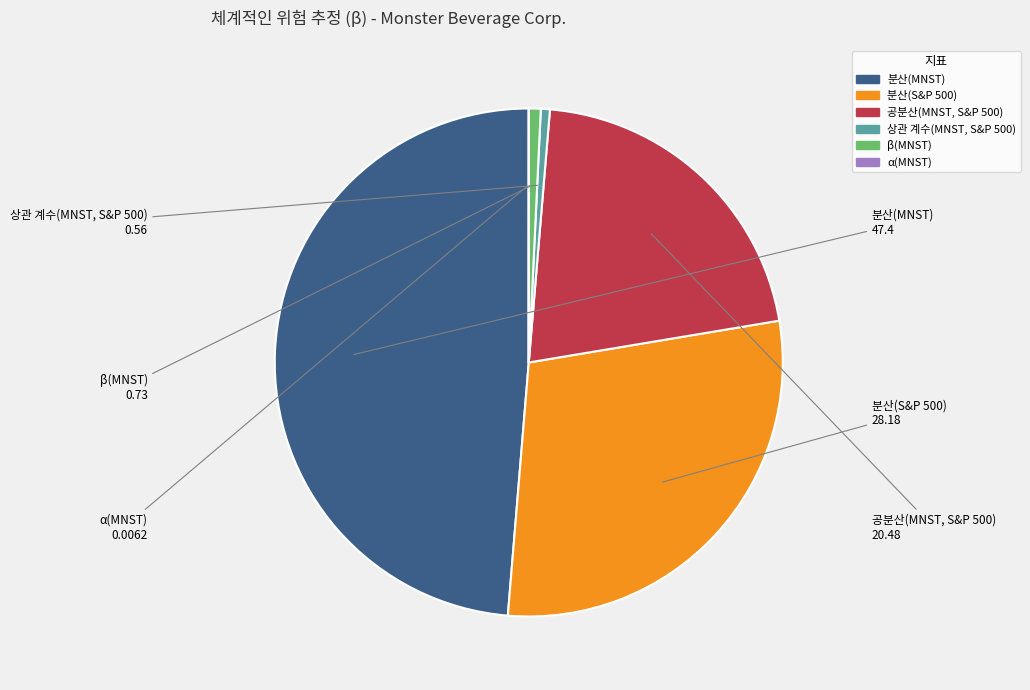

What is the ratio of the value at 분산(MNST) to the value at 분산(S&P 500)?

1.7